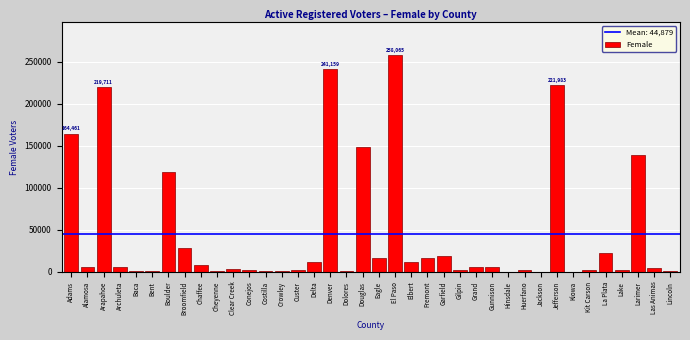

What value does the data have at La Plata?

21975